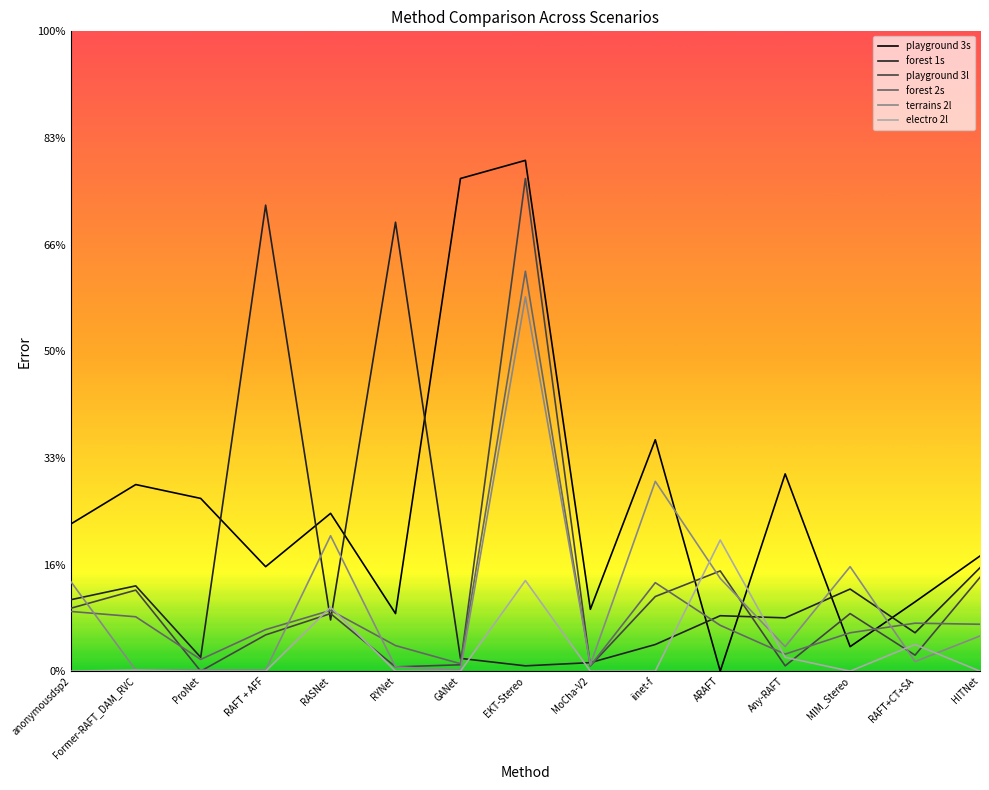

Is this an area chart (filled region under the line)?

No